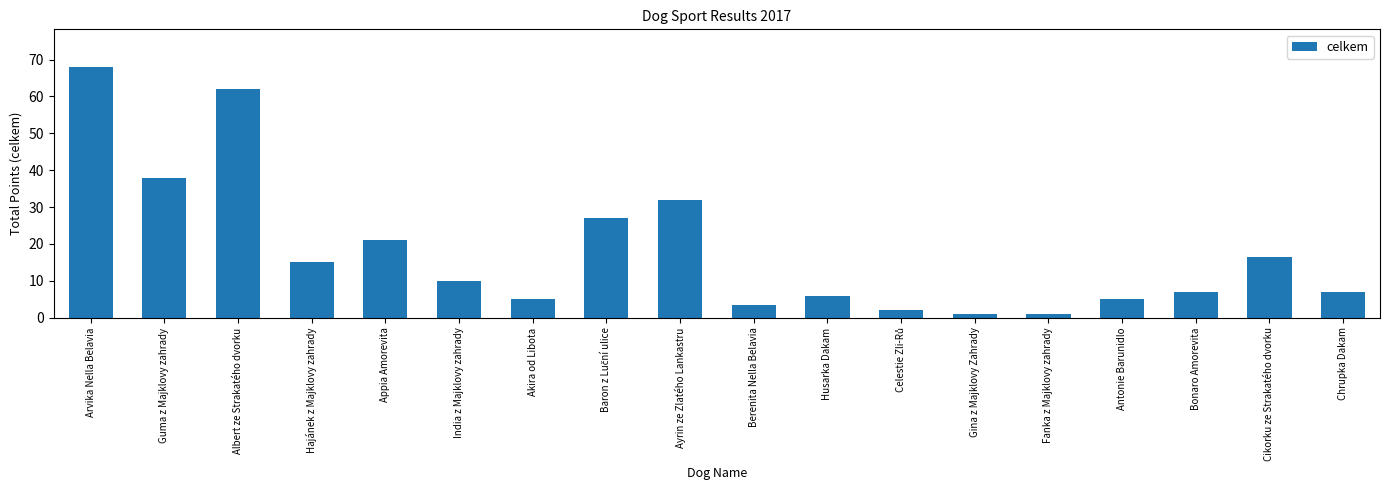

What value does the data have at Fanka z Majklovy zahrady?

1.0